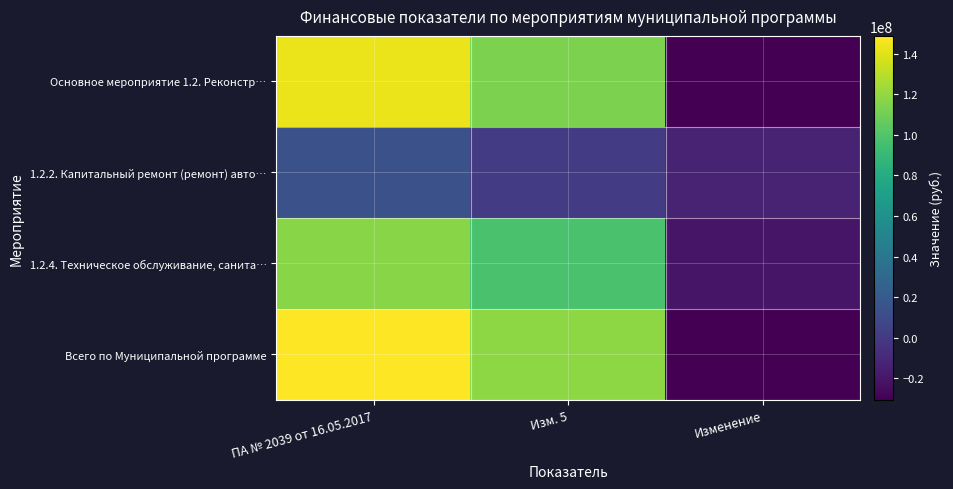

Between Изм. 5 and ПА № 2039 от 16.05.2017, which is larger?

ПА № 2039 от 16.05.2017